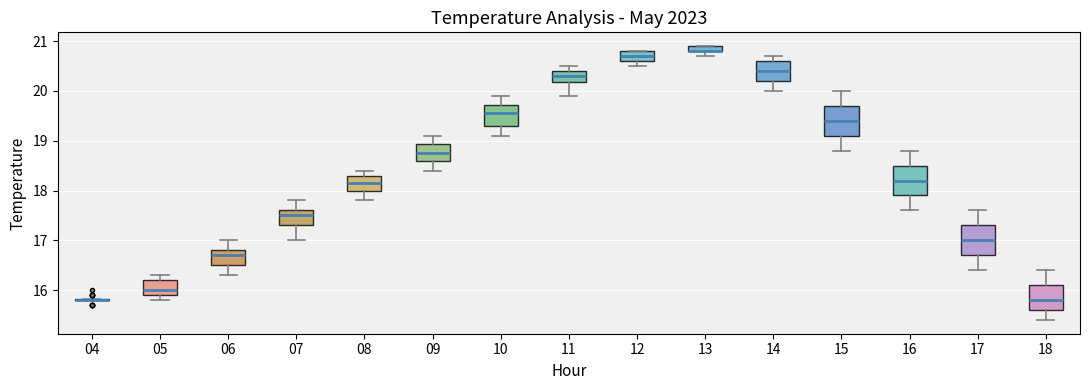

Where does the lower whisker of the box at x = 08 end on the y-axis? The values are not printed on the chart, so give them approximately, as read against the axis.

17.8